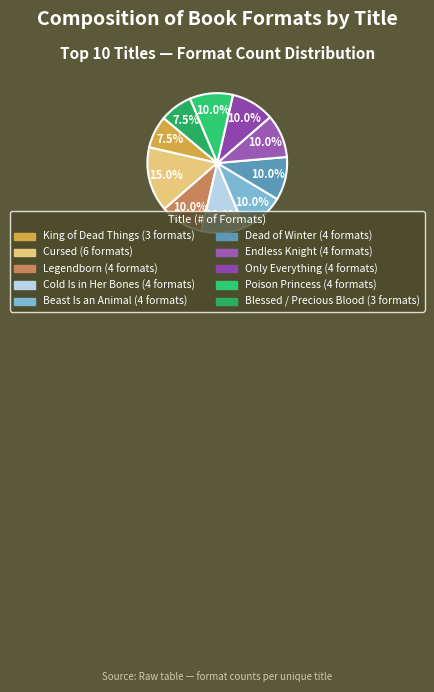

How many slices are in this pie chart?

10